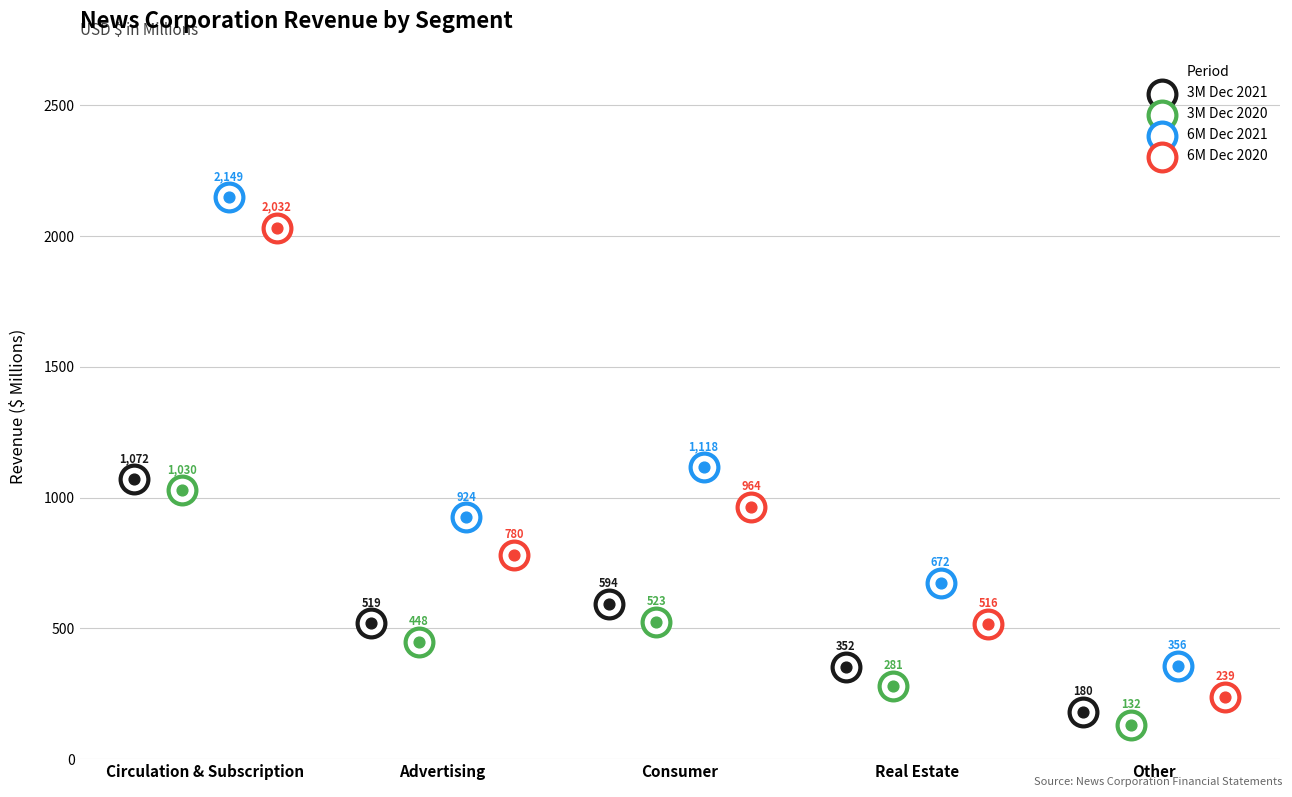

What are all the series names shown in the legend?

3M Dec 2021, 3M Dec 2020, 6M Dec 2021, 6M Dec 2020